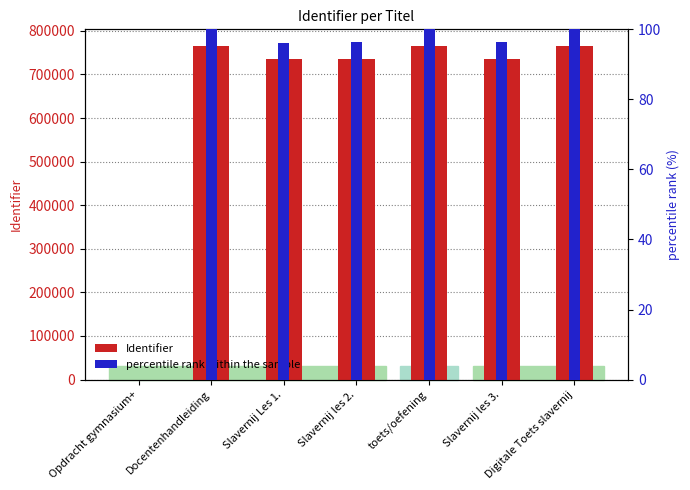

What is the highest value of the percentile rank within the sample series?

100.0